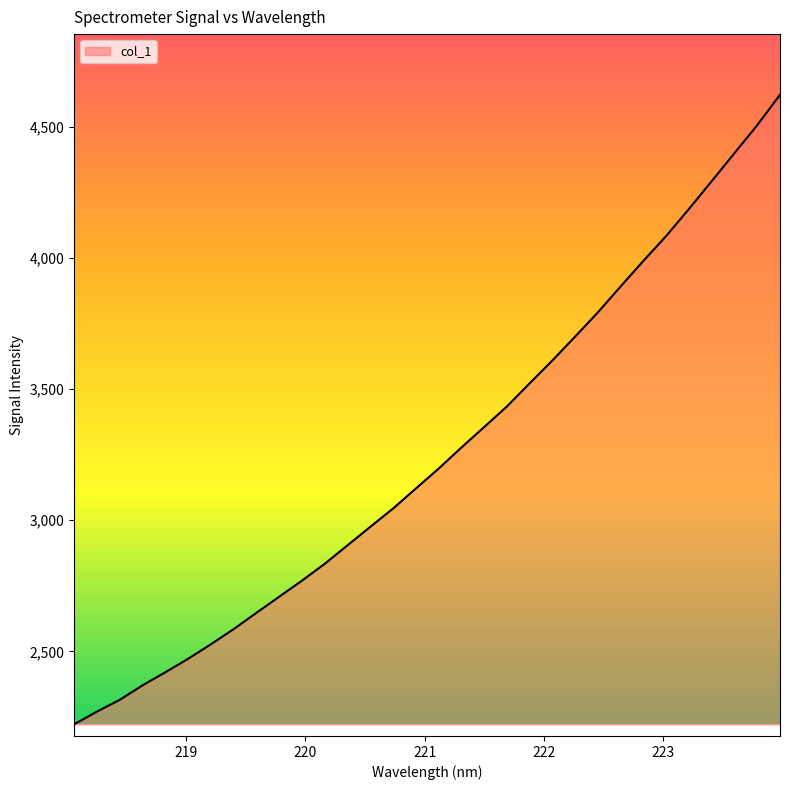

What is the smallest value displayed?

2222.4